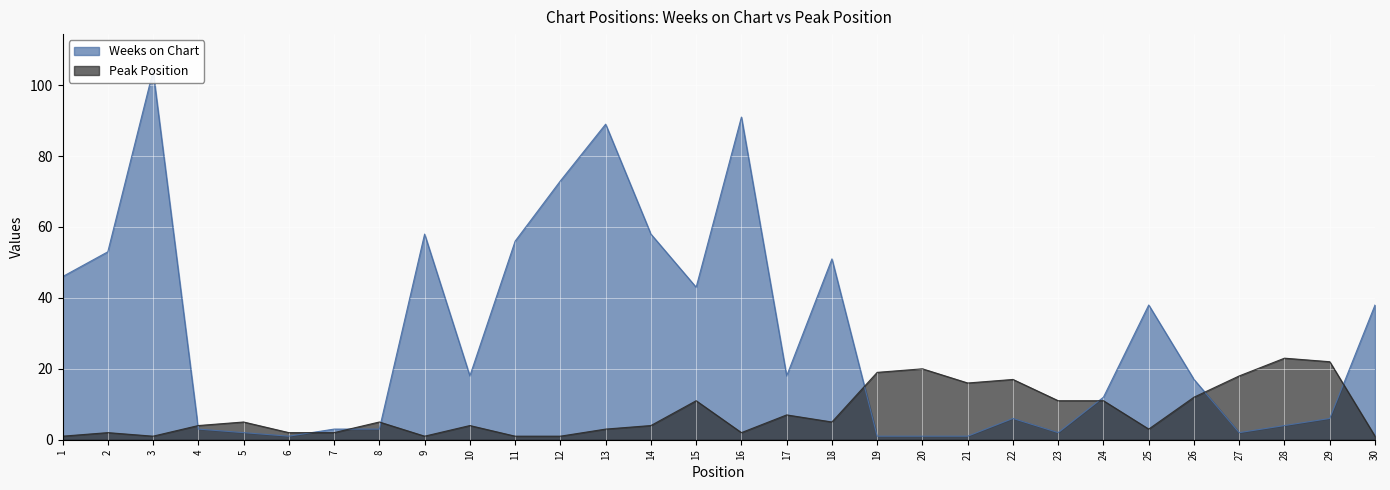

What is the difference between the Weeks on Chart values at 19 and 7?

2